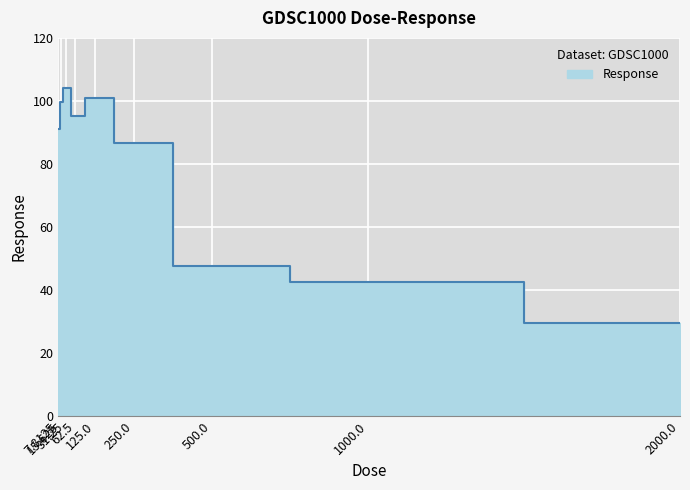

What is the sum of all values?

697.8